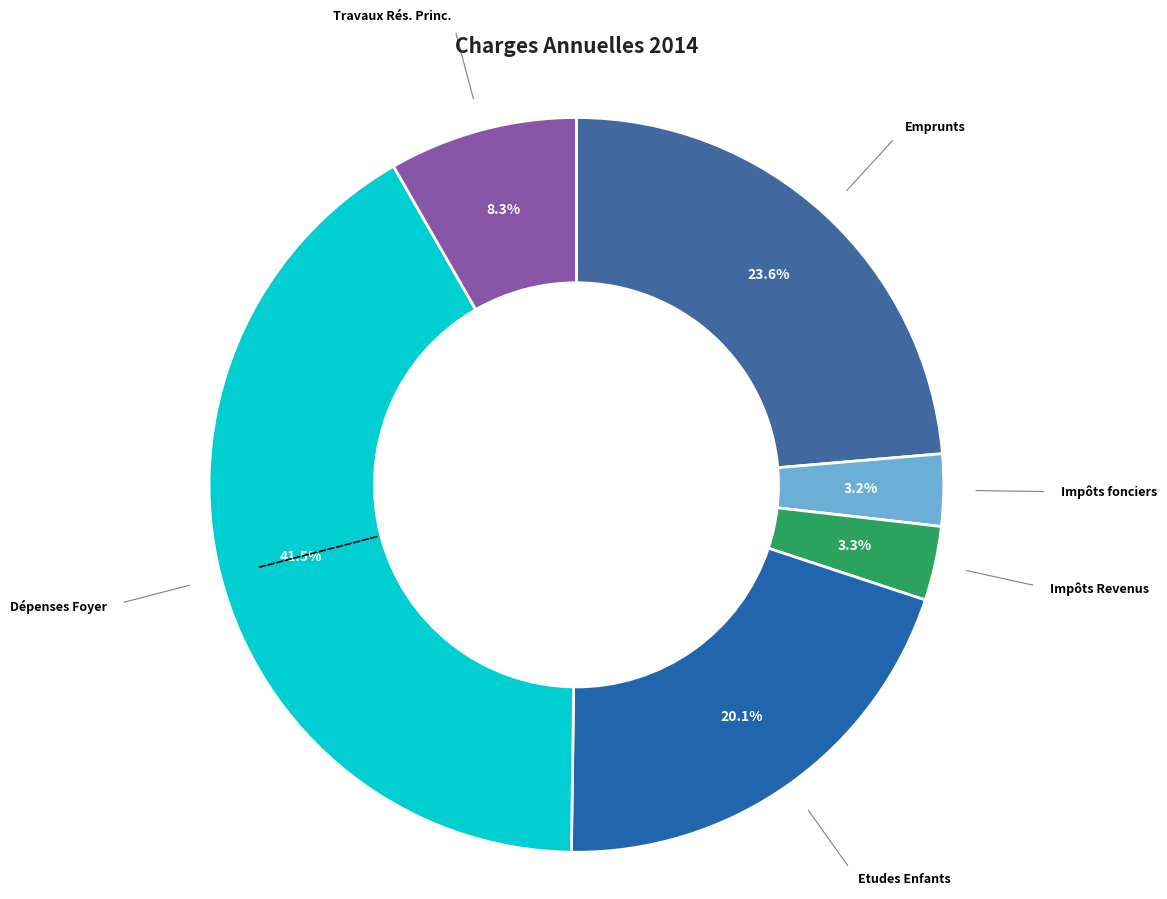

Approximately how many times larger is the value at Impôts fonciers compared to Etudes Enfants?

0.2